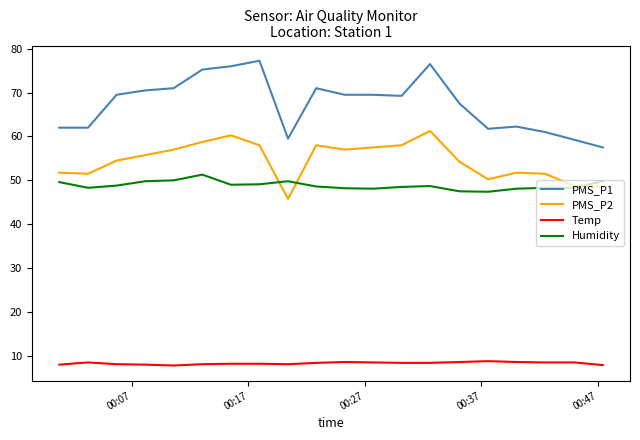

True or false: Temp and PMS_P2 cross at least once.

False